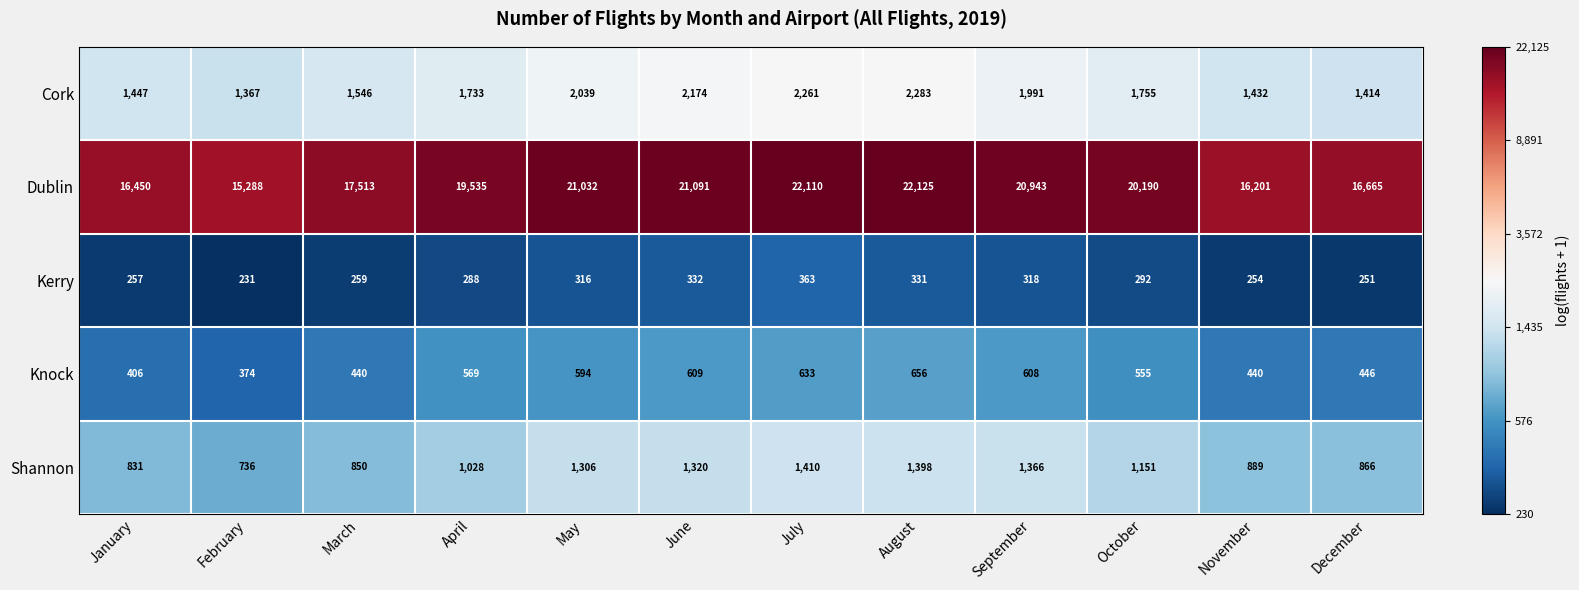

The value of Dublin at May is 34328. True or false?

False